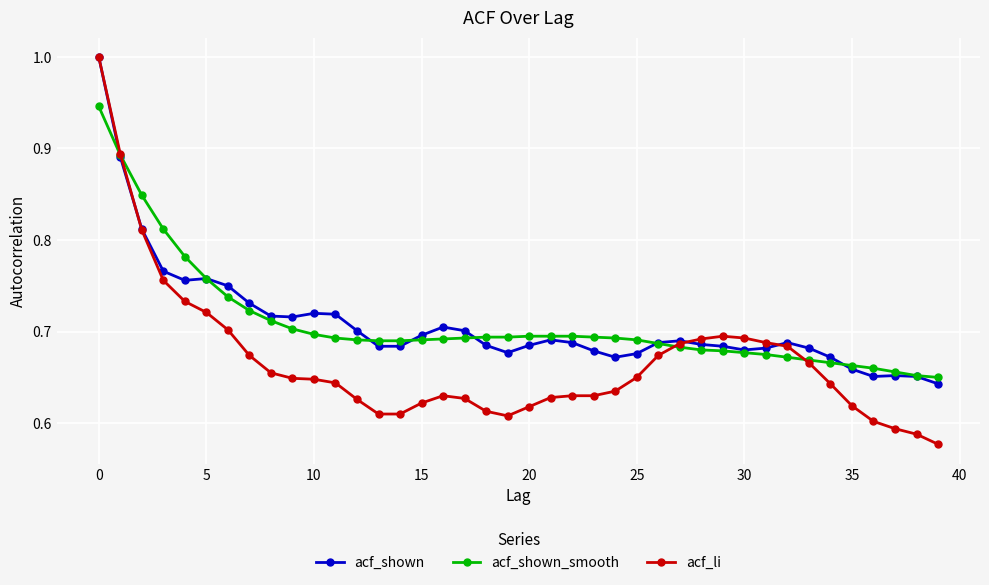

At how many categories does at least one series exceed 0?

40